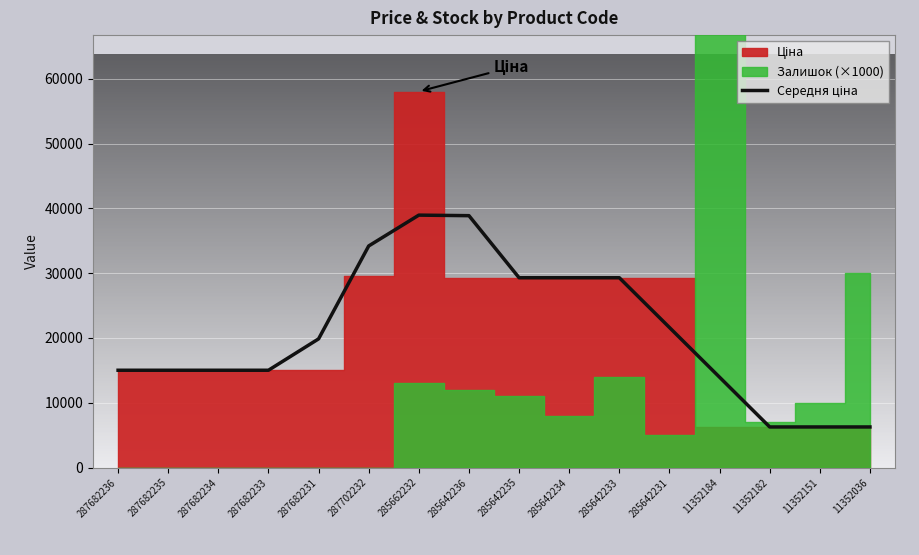

List the labels in order of value, smallest first.

11352182, 11352151, 11352036, 11352184, 287682236, 287682235, 287682234, 287682233, 287682231, 285642231, 285642235, 285642234, 285642233, 287702232, 285642236, 285662232